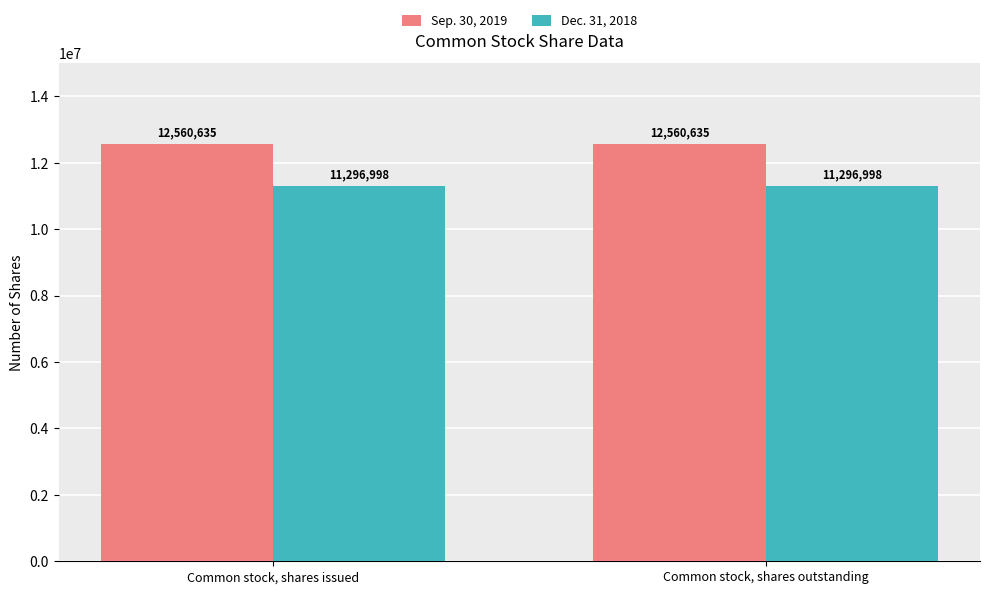

What is the difference between the highest and lowest values at Common stock, shares issued?

1263637